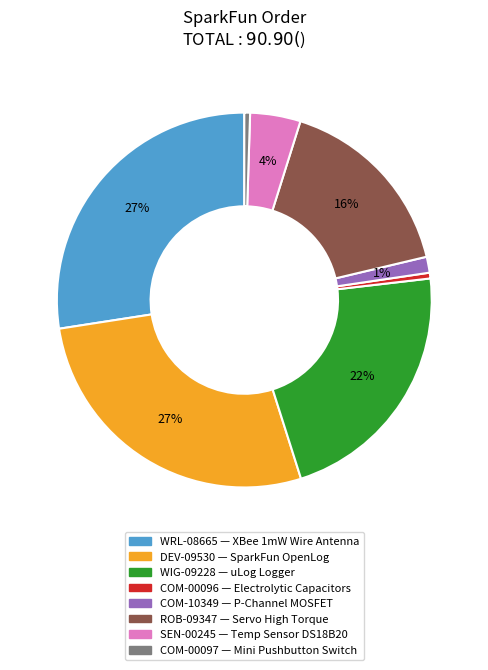

How many slices are in this pie chart?

8